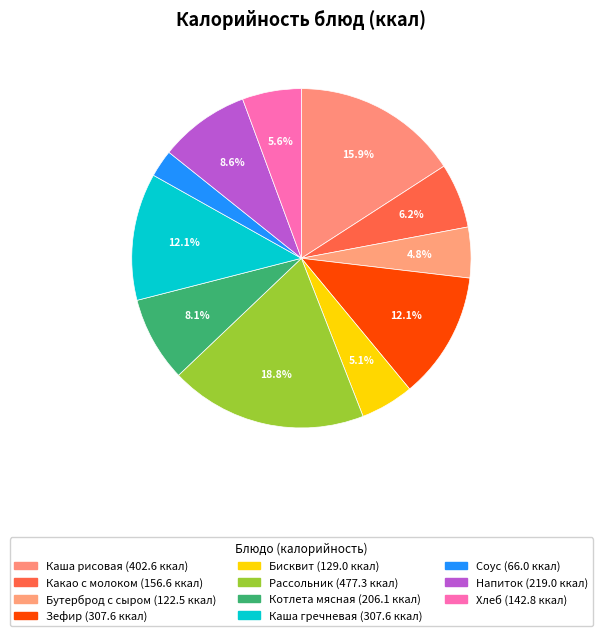

To the nearest percent, what portion does Напиток represent?

9%